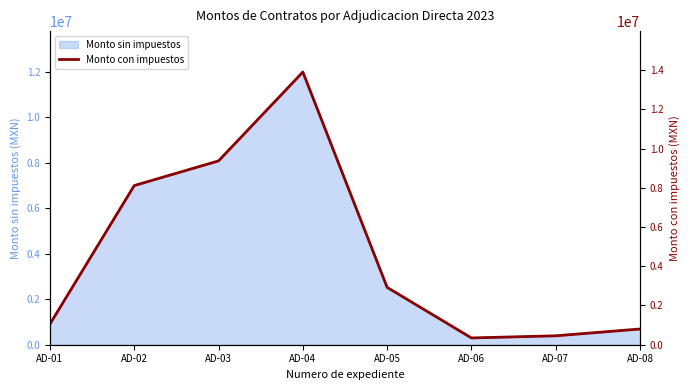

Where is Monto sin impuestos nearest to the value 6139025?

AD-02